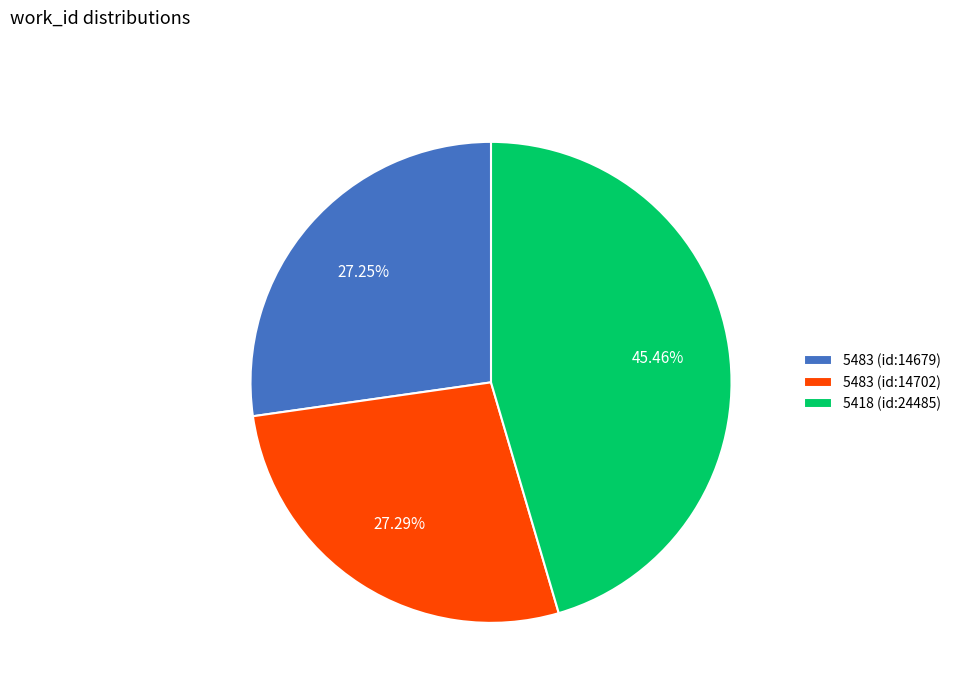

To the nearest percent, what is the difference between the largest and smallest slice percentages?

18%